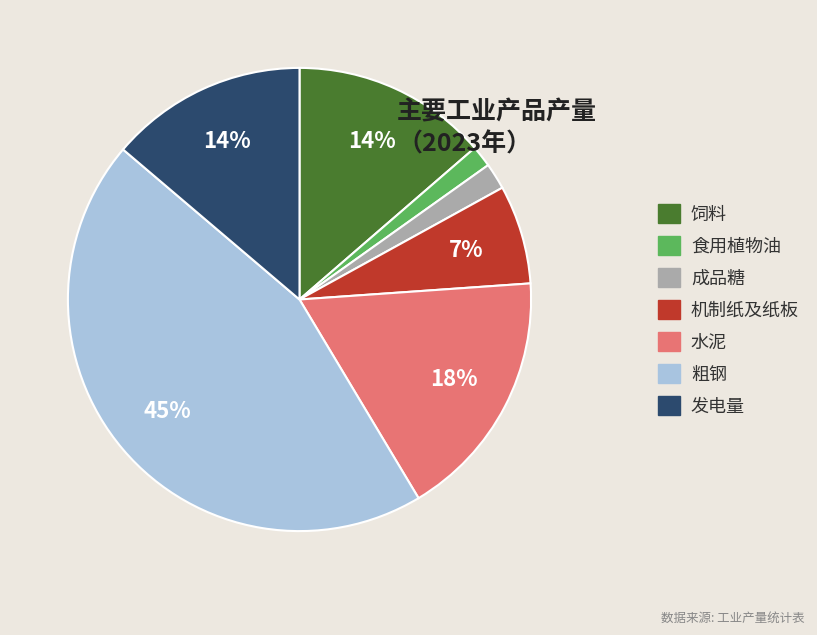

Does any single category account for the majority?

No